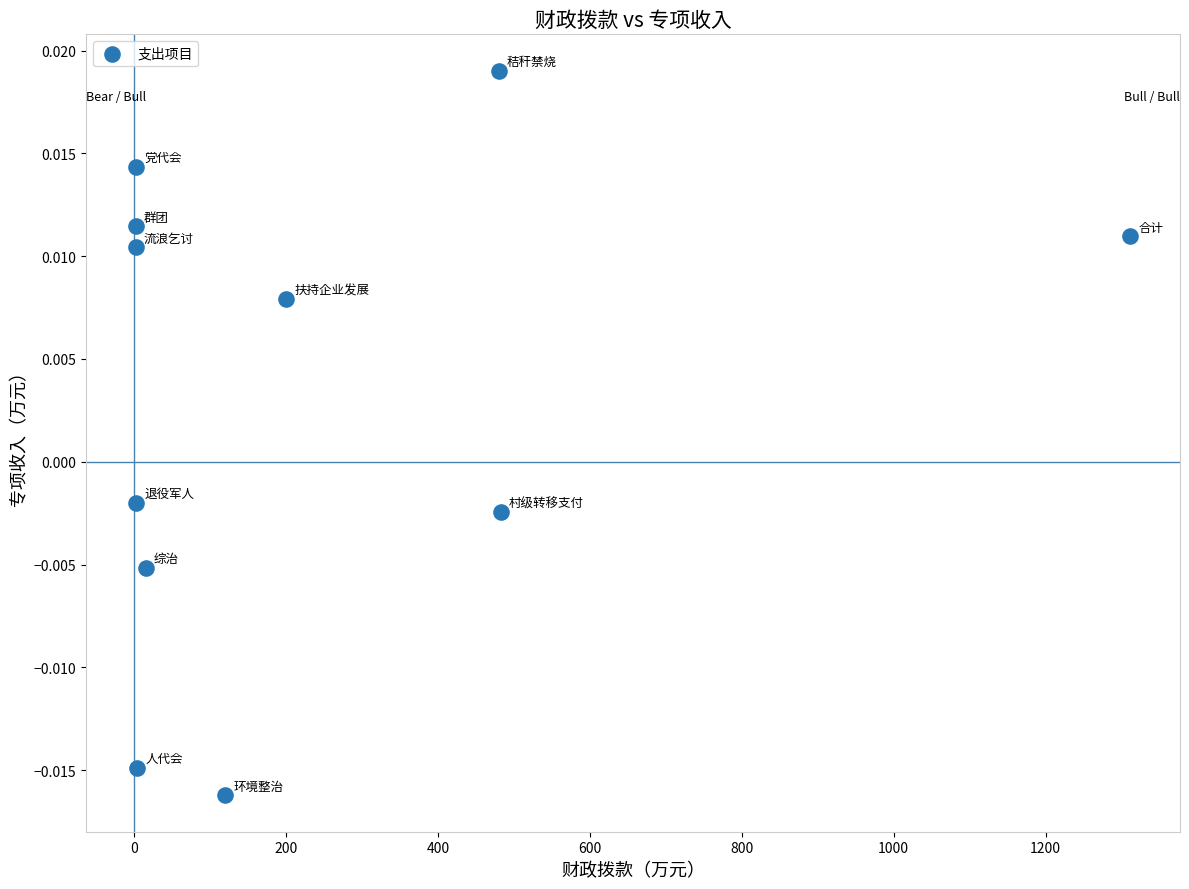

What is the average X value?

238.5